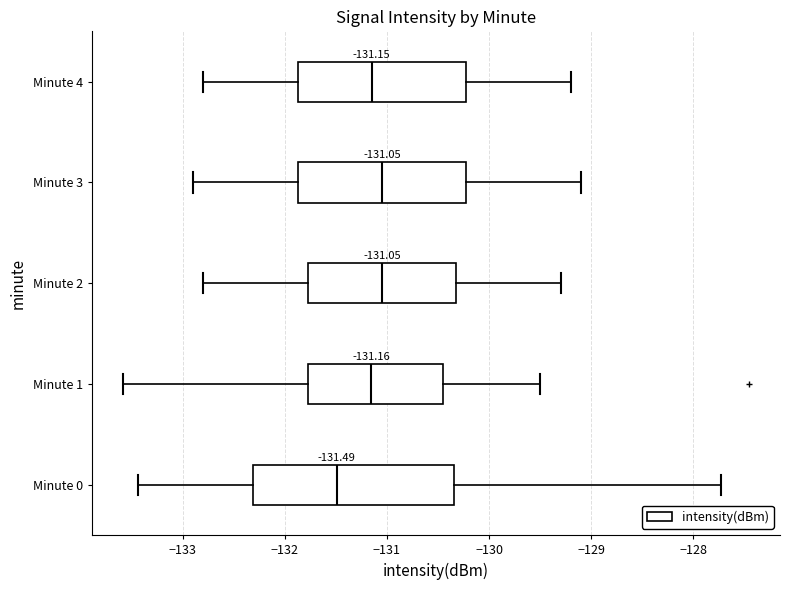

Which box is the widest, from its left edge to its right edge?

Minute 0